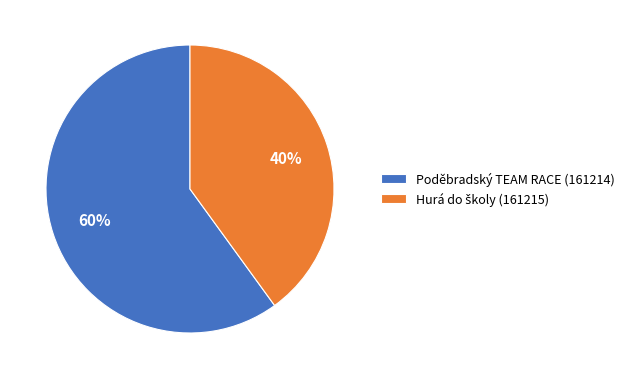

The Poděbradský TEAM RACE (161214) slice represents 47% of the pie. True or false?

False